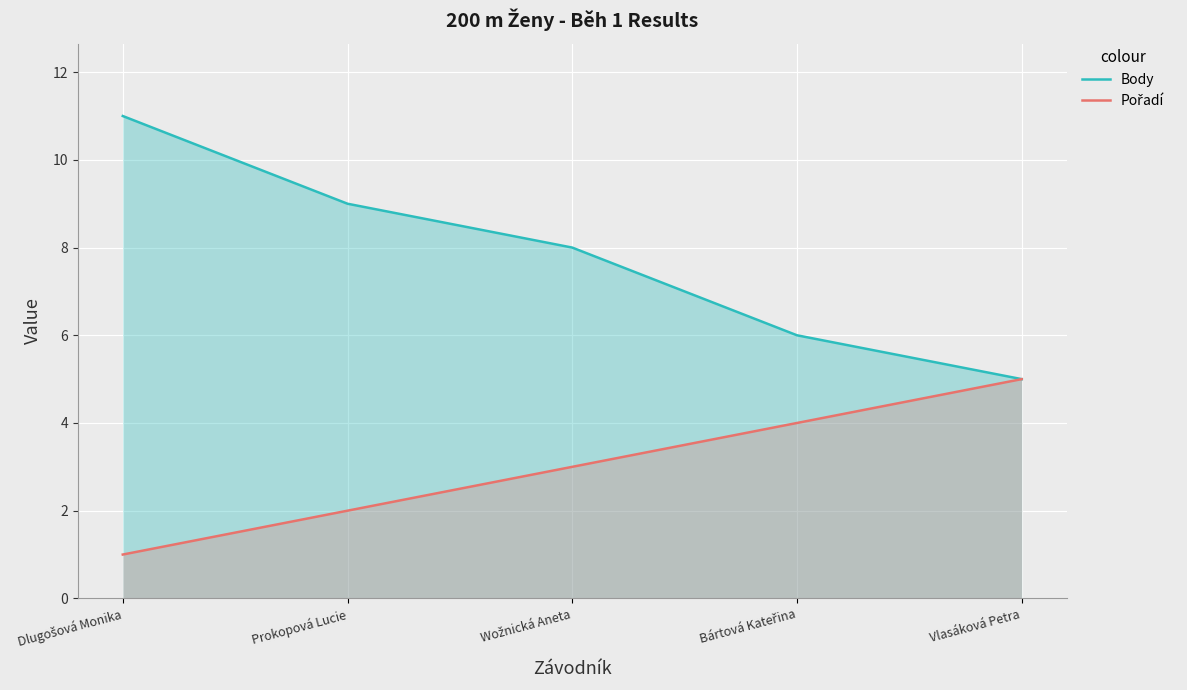

How many lines are shown in the chart?

2